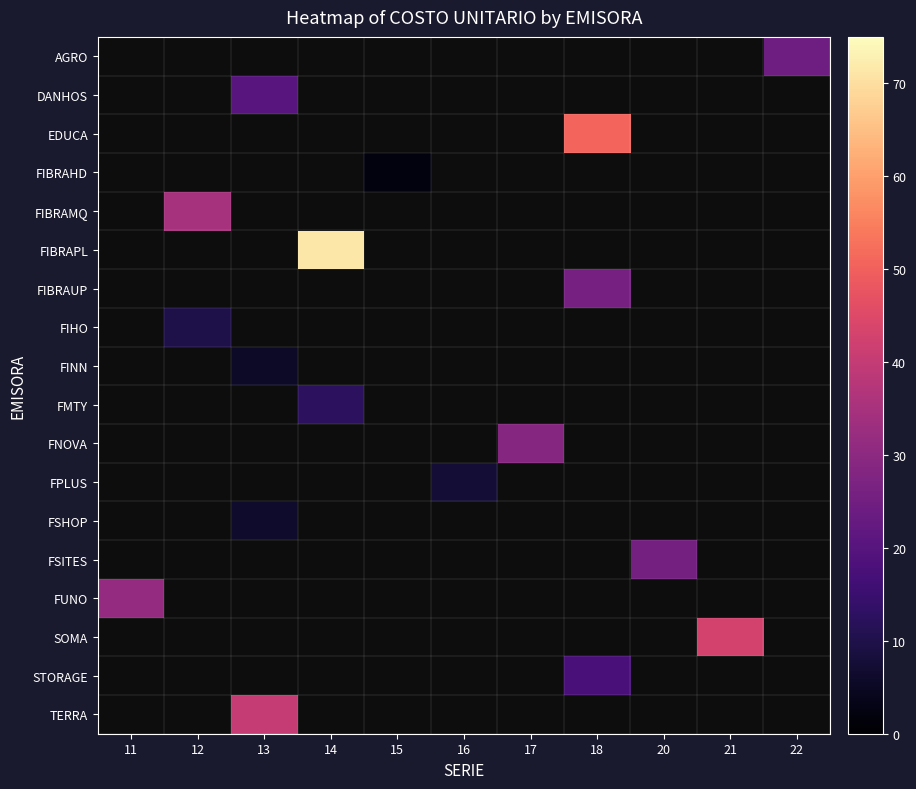

How many positive values does the FIBRAUP series have?

1